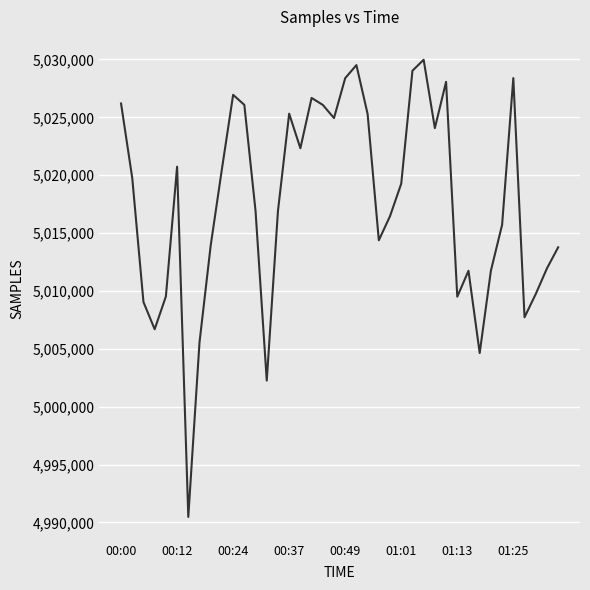

What is the minimum value shown in the chart?

4990472